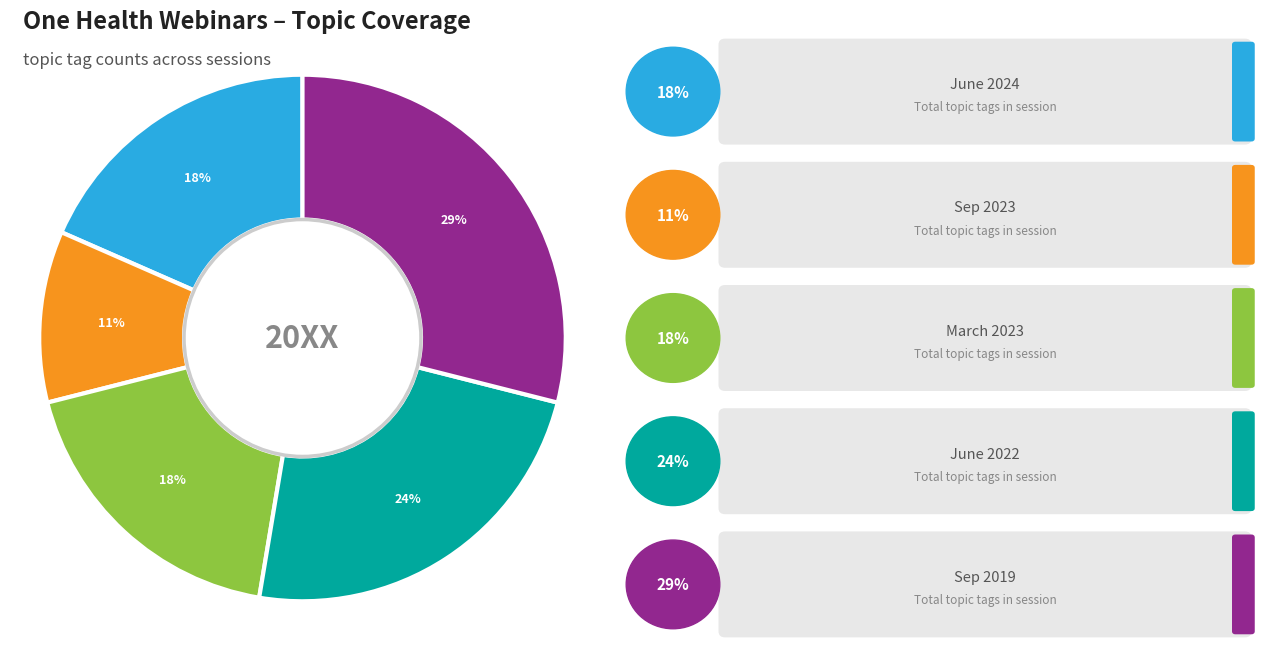

To the nearest percent, what is the difference between the largest and smallest slice percentages?

18%